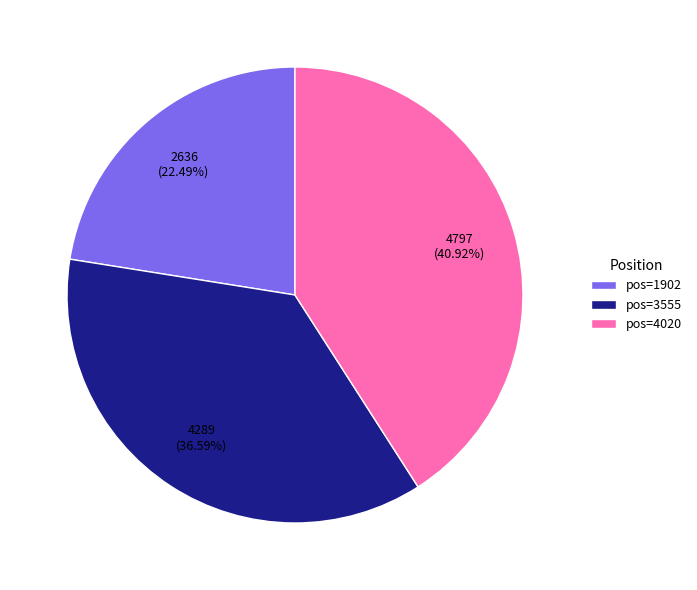

Is the sum of pos=3555 and pos=4020 greater than half?

Yes